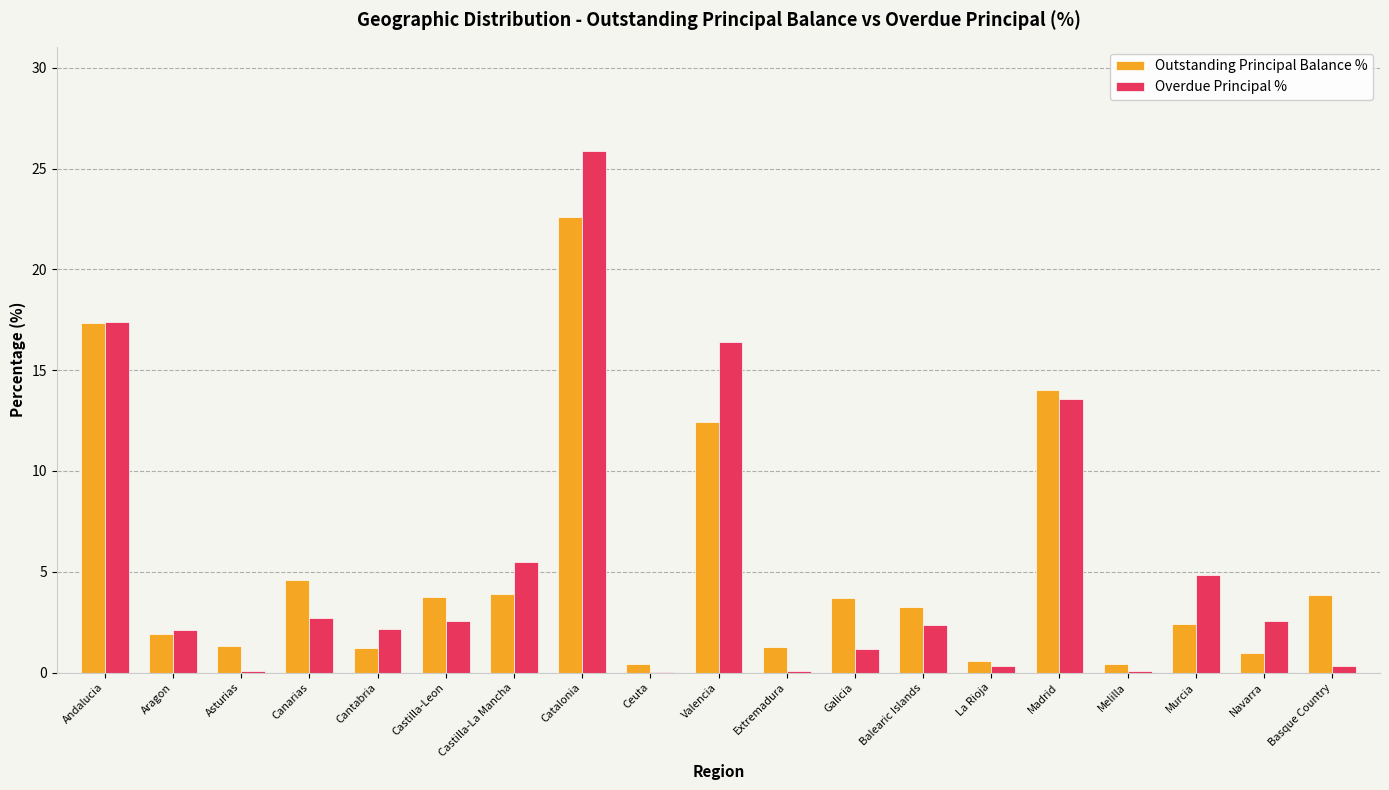

How many groups of bars are there?

19